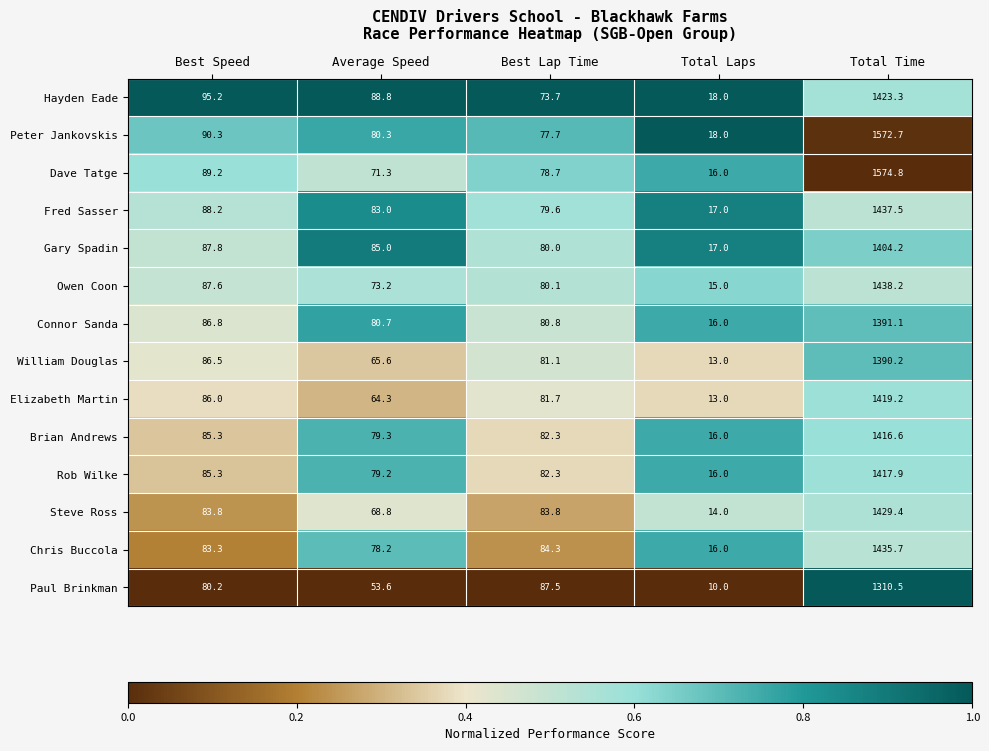

The Gary Spadin series shows 17.0 at Total Laps. True or false?

True